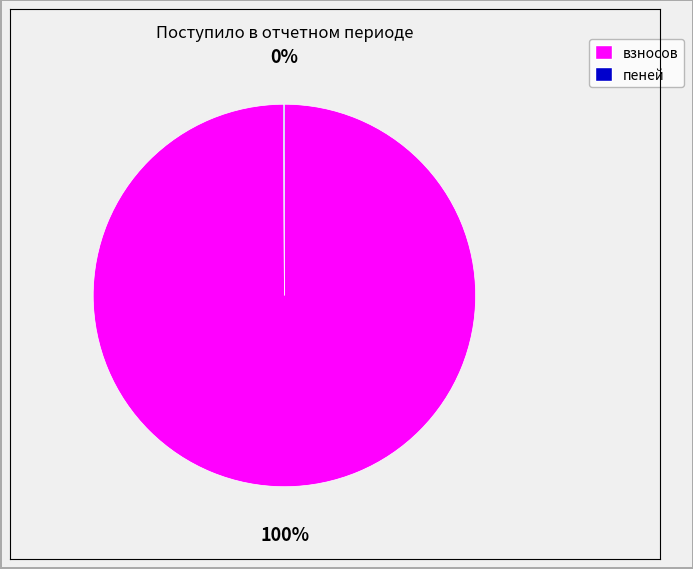

Does any single category account for the majority?

Yes